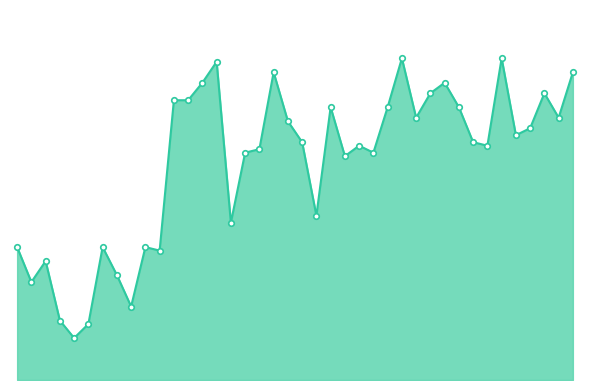

The 11.058_line series shows 3.5 at 35. True or false?

True